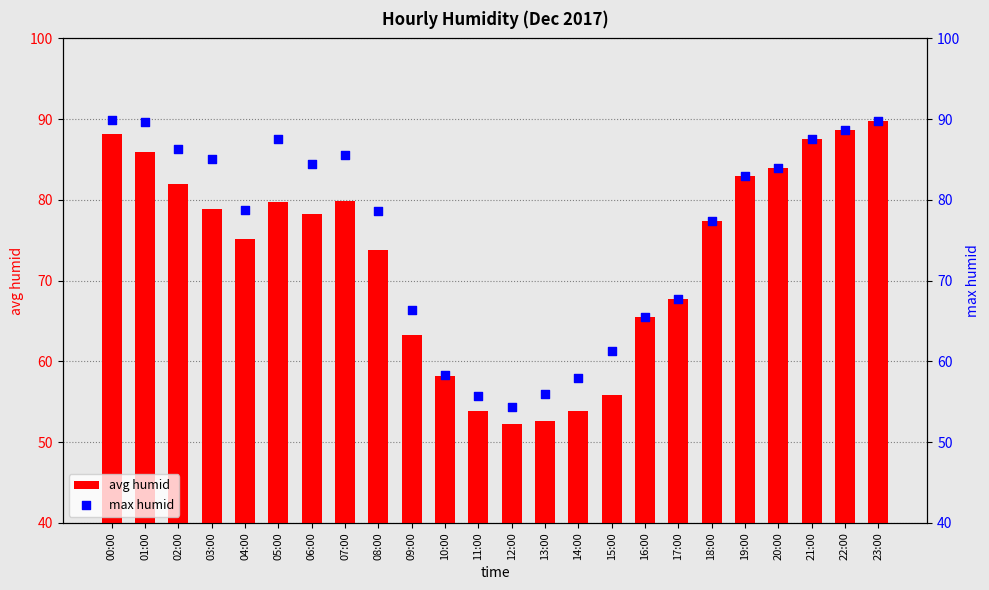

Which series reaches the minimum Y coordinate?

avg humid